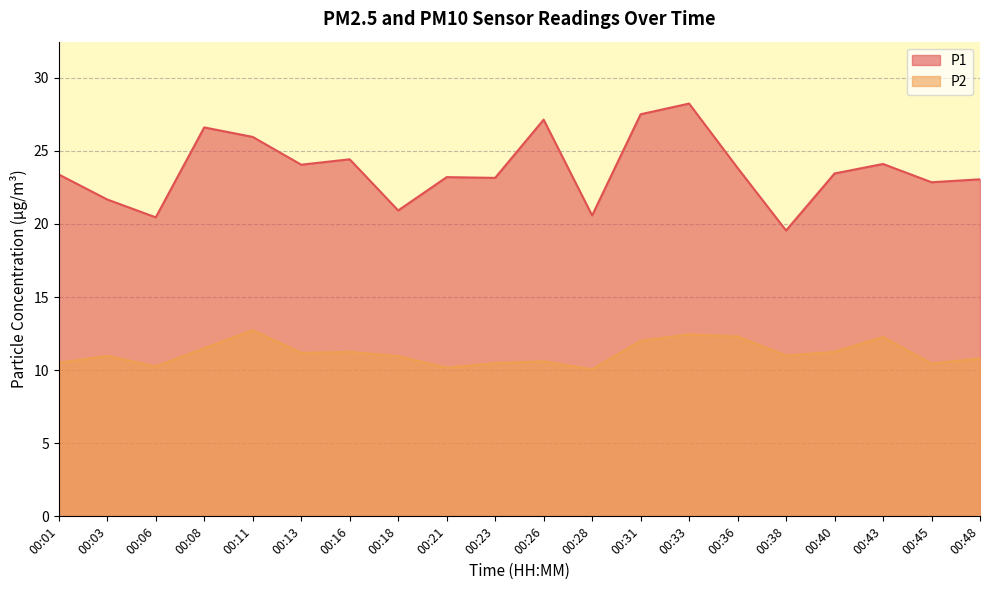

Reading left to right, list all the values displayed in this chart.

P1: 23.4	21.7	20.4	26.6	25.9	24.1	24.4	20.9	23.2	23.1	27.1	20.6	27.5	28.2	23.8	19.6	23.4	24.1	22.9	23.1
P2: 10.5	11.0	10.2	11.5	12.7	11.2	11.2	10.9	10.2	10.5	10.6	10.1	12.0	12.4	12.3	11.0	11.2	12.3	10.4	10.8